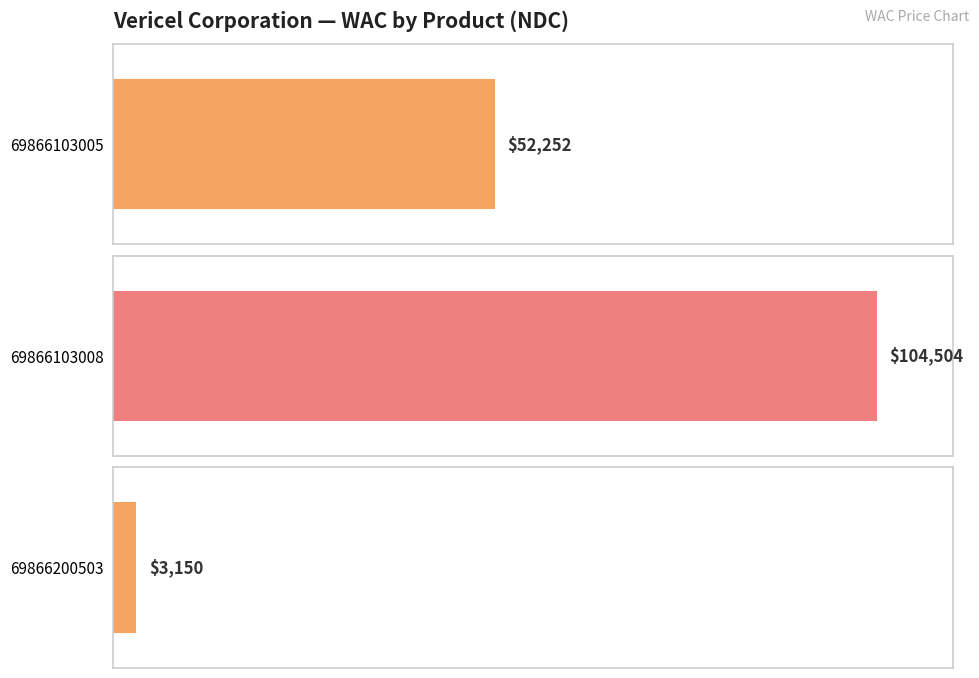

How many series are shown in this chart?

1